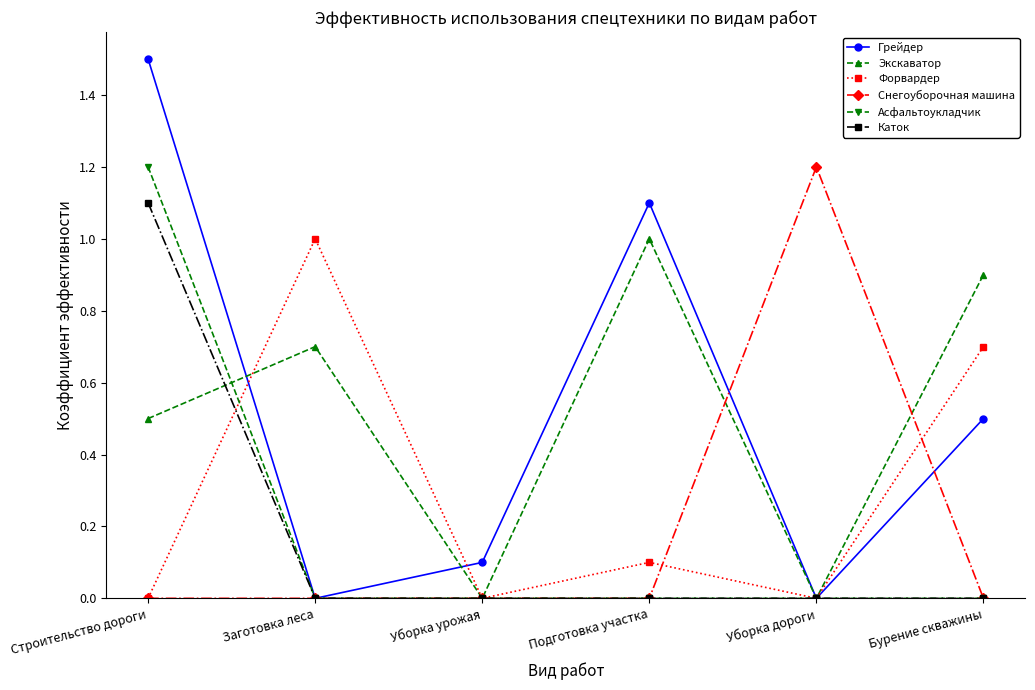

Is this an area chart (filled region under the line)?

No